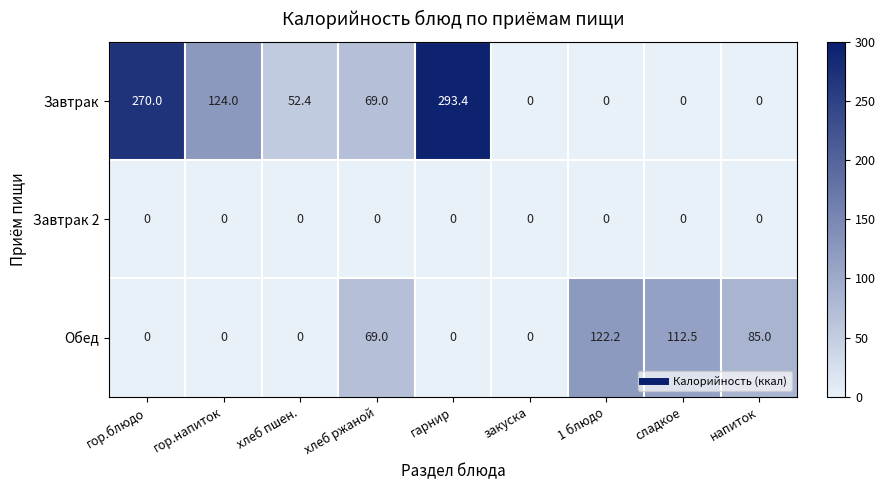

What is the greatest value displayed?

293.4